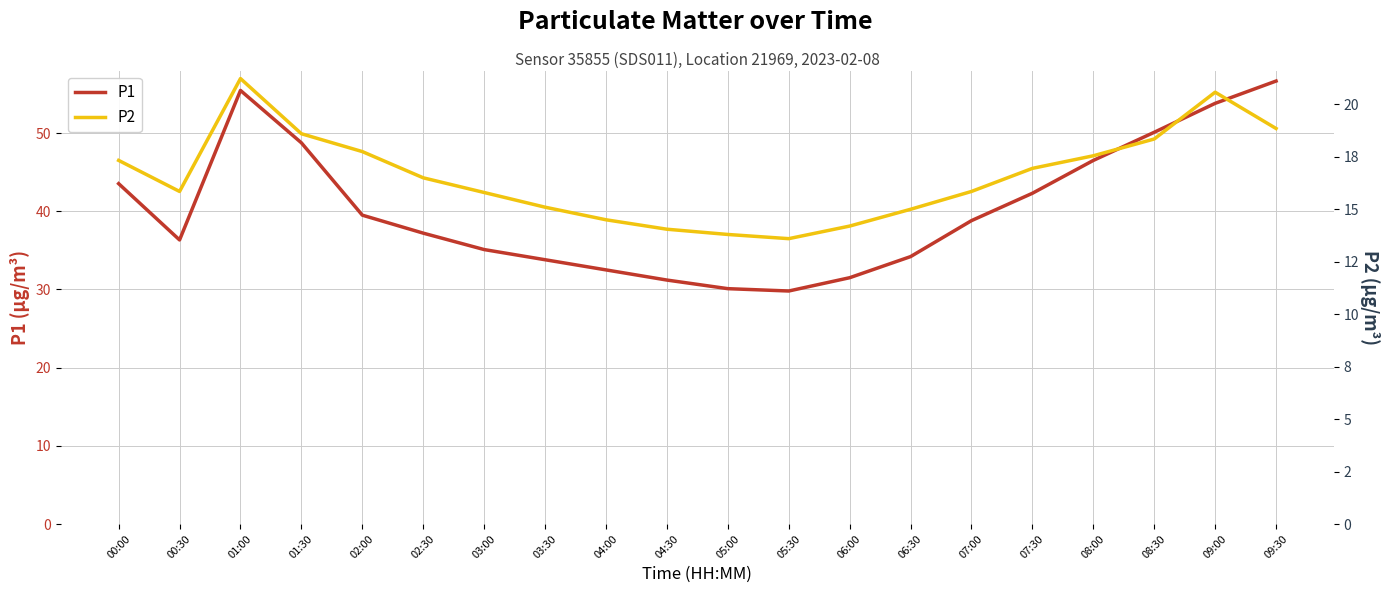

How many interior local peaks does the P2 series have?

2